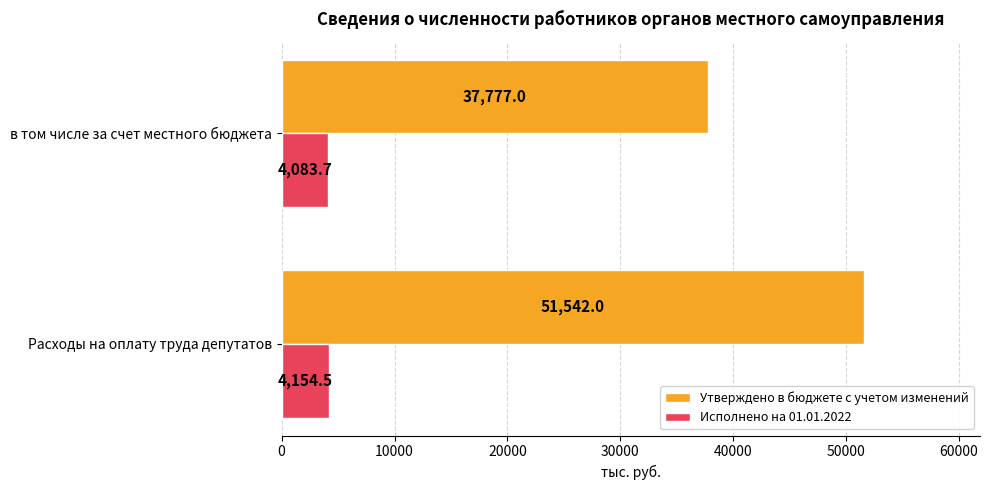

What is the minimum value shown in the chart?

4083.7